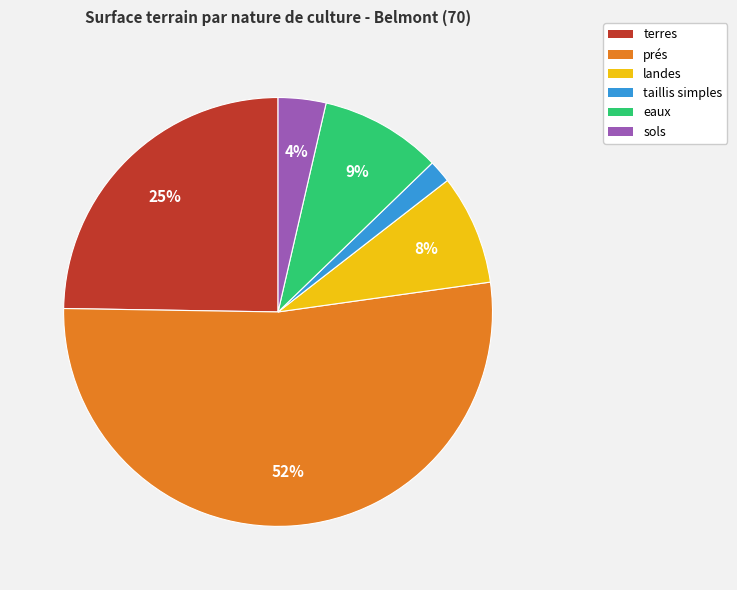

How many slices are in this pie chart?

6